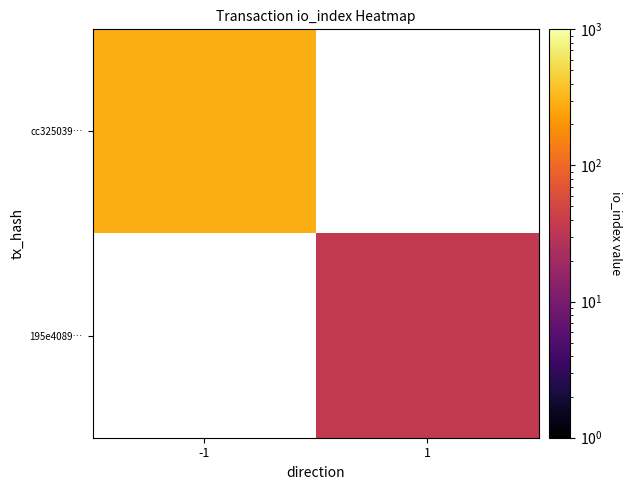

At 1, list the series in order from smallest to largest.

cc325039…, 195e4089…